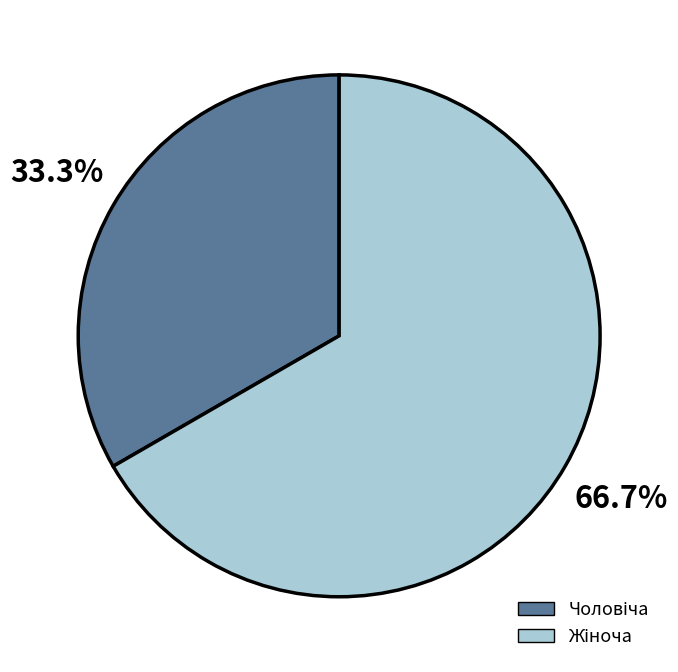

Does any single category account for the majority?

Yes